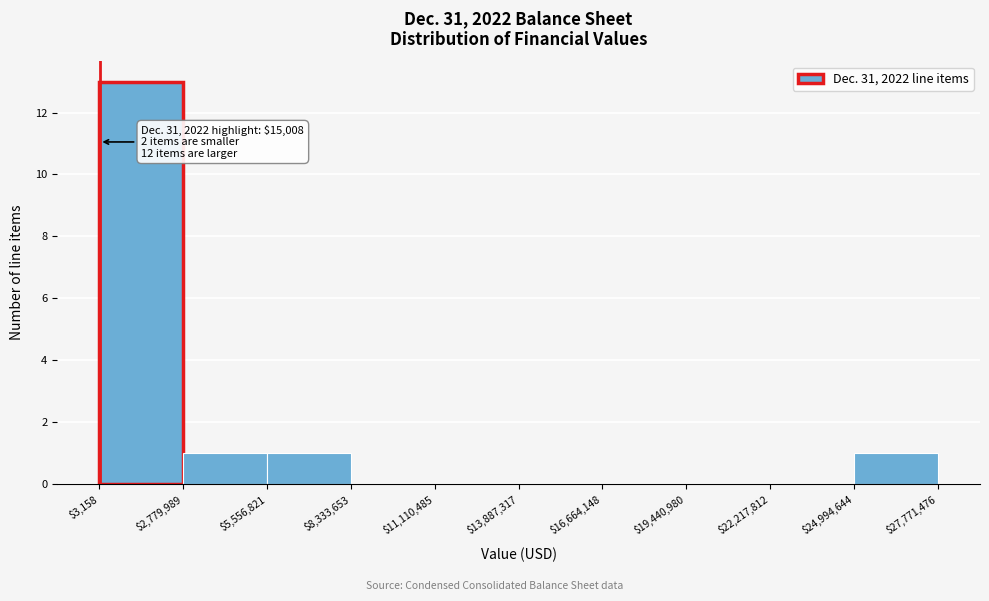

Over which range of the x-axis is the bar tallest?

$3,158 to $2,779,989